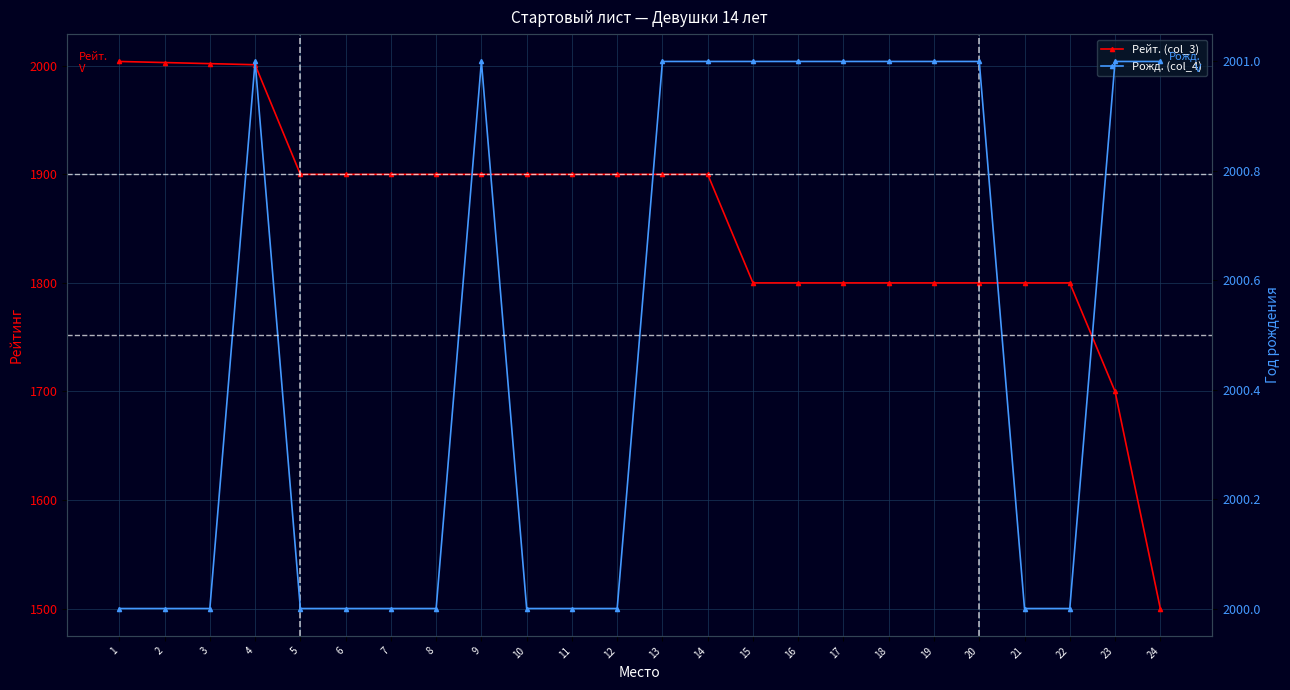

What is the sum of the Рейт. (col_3) values at 11 and 3?

3902